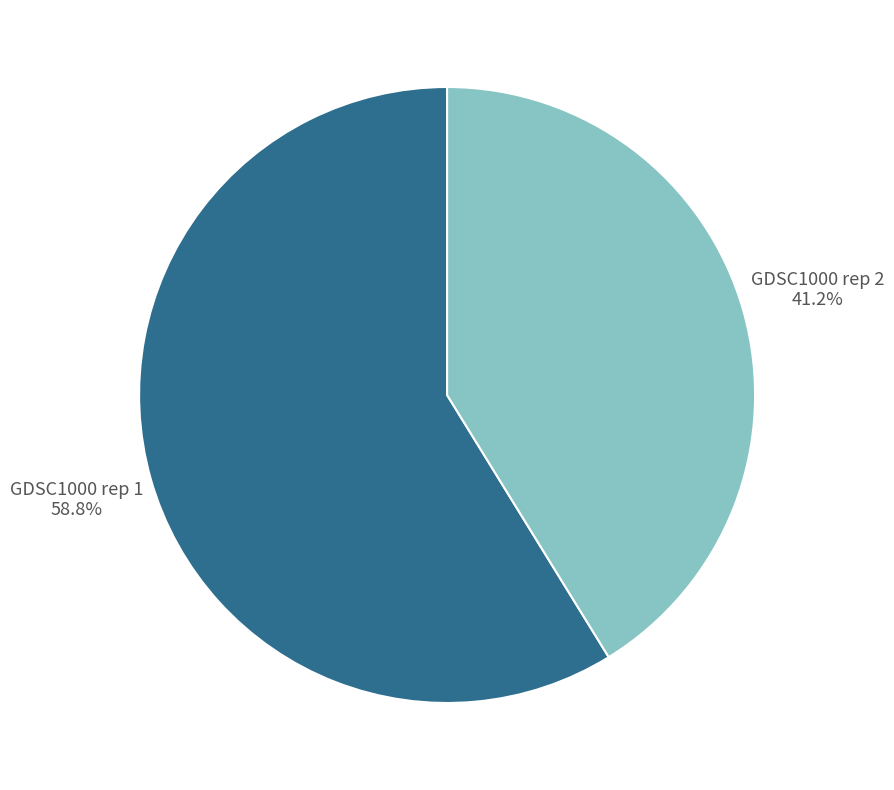

Does GDSC1000 rep 1 represent more than half of the total?

Yes